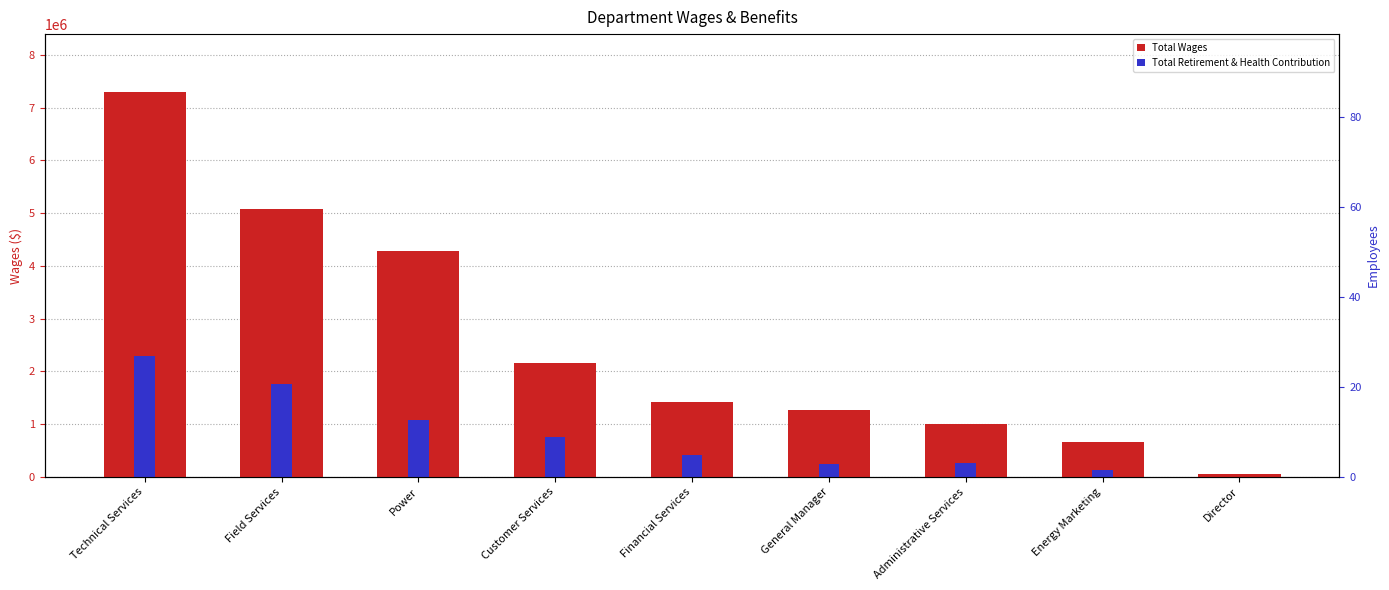

Which label corresponds to the largest value in the chart?

Technical Services